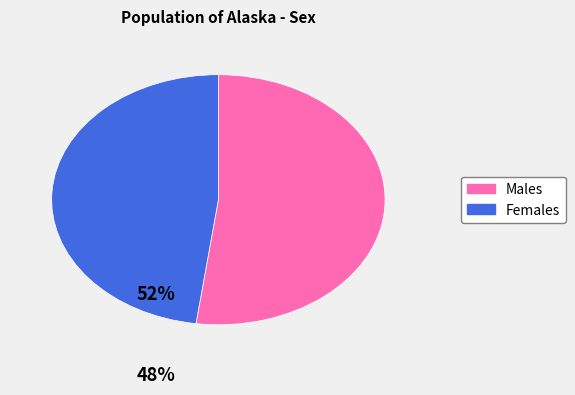

Is there any slice that represents more than half of the pie?

Yes